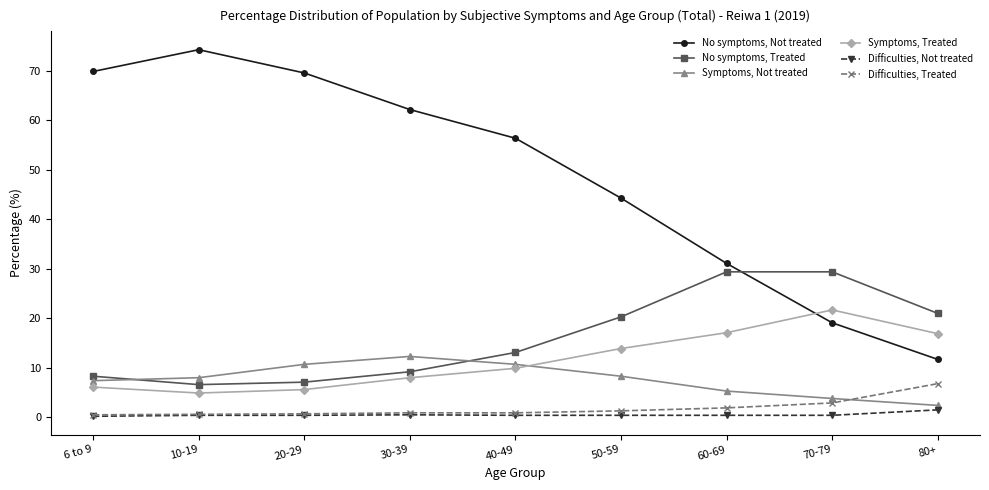

What position from the right is 80+?

1